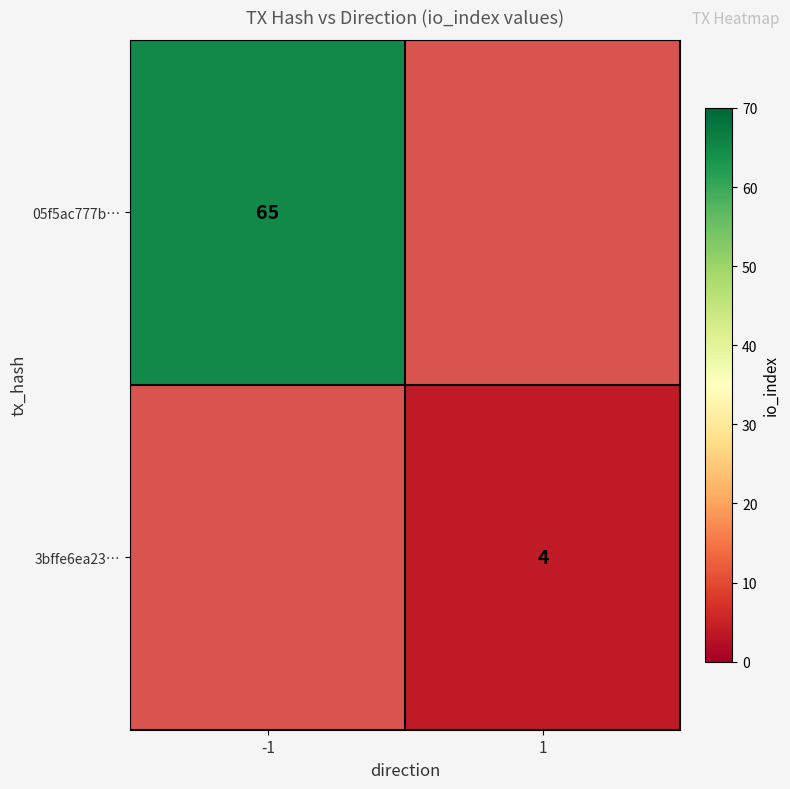

Is it true that 05f5ac777b… equals 65 at -1?

True